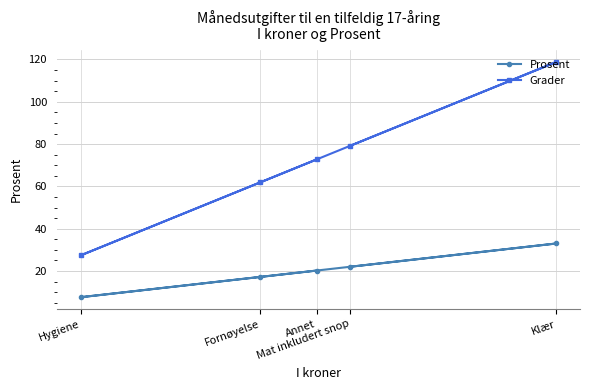

Is it true that Grader equals 61.9 at Fornøyelse?

True